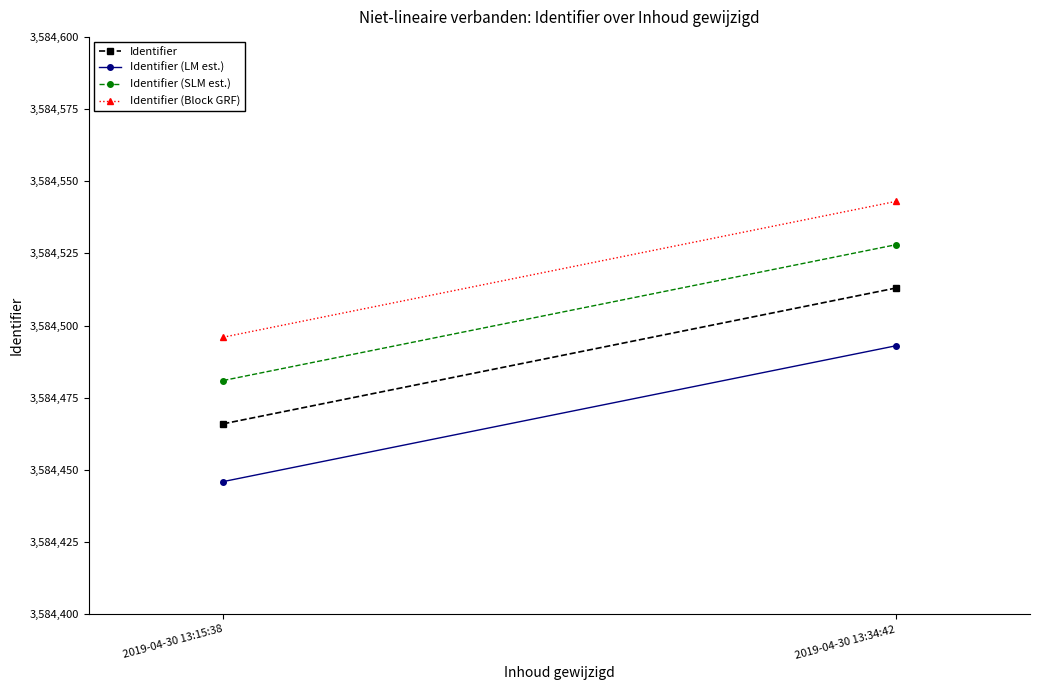

Which series has the largest range (max minus min)?

Identifier